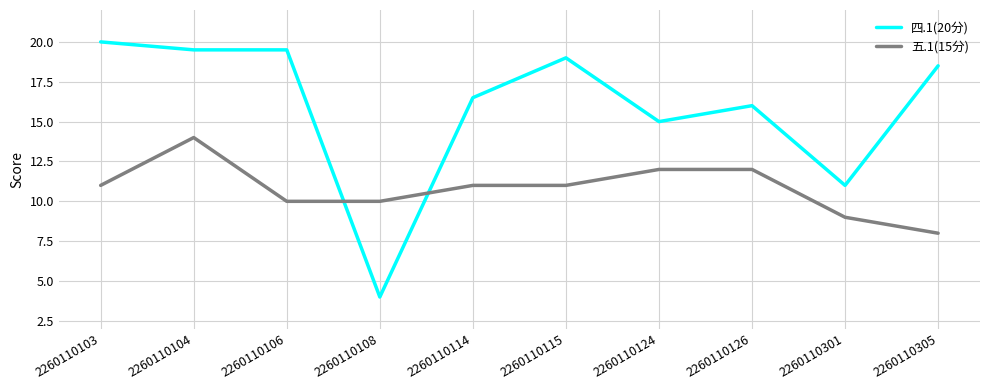

What is the difference between the highest and lowest values at 2260110124?

3.0